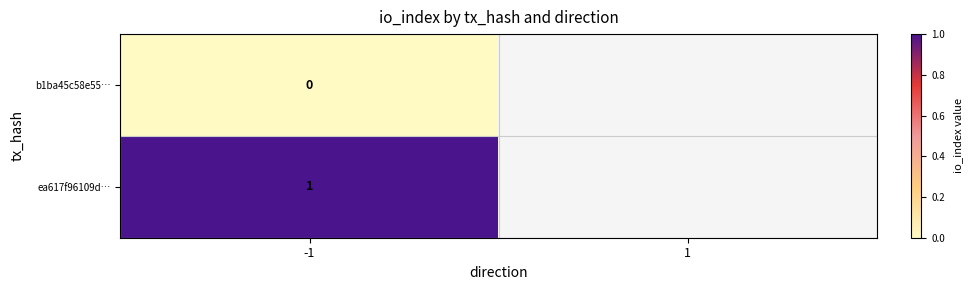

At which label is b1ba45c58e55… closest to 0?

-1